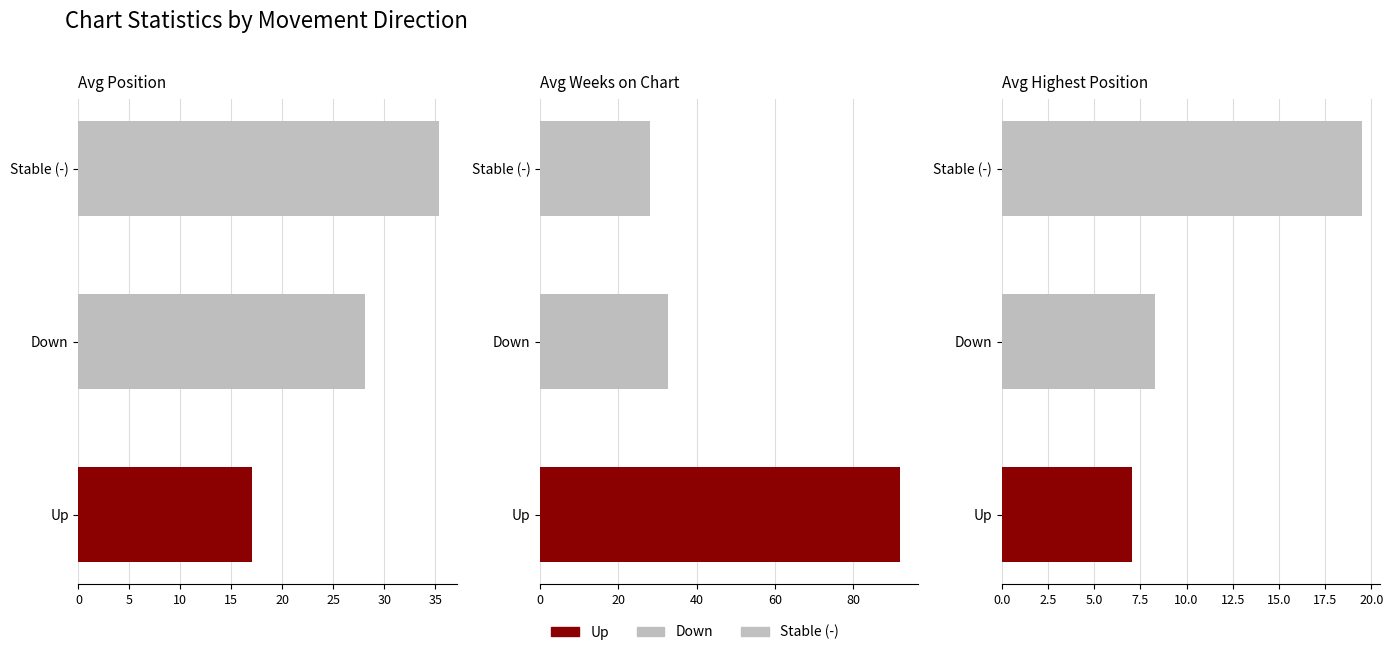

Where does the Avg Weeks on Chart series first go above 40?

up